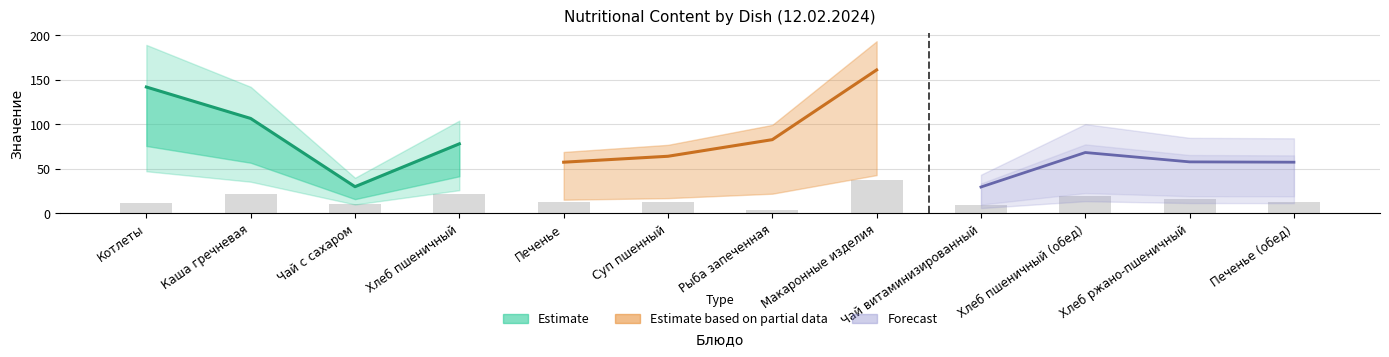

Count the number of categories in the chart.

12